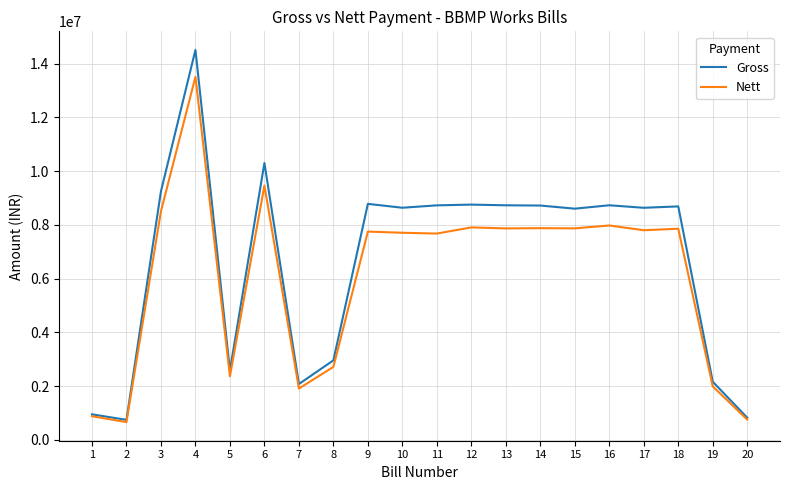

Rank the series at 9 from lowest to highest value.

Nett, Gross